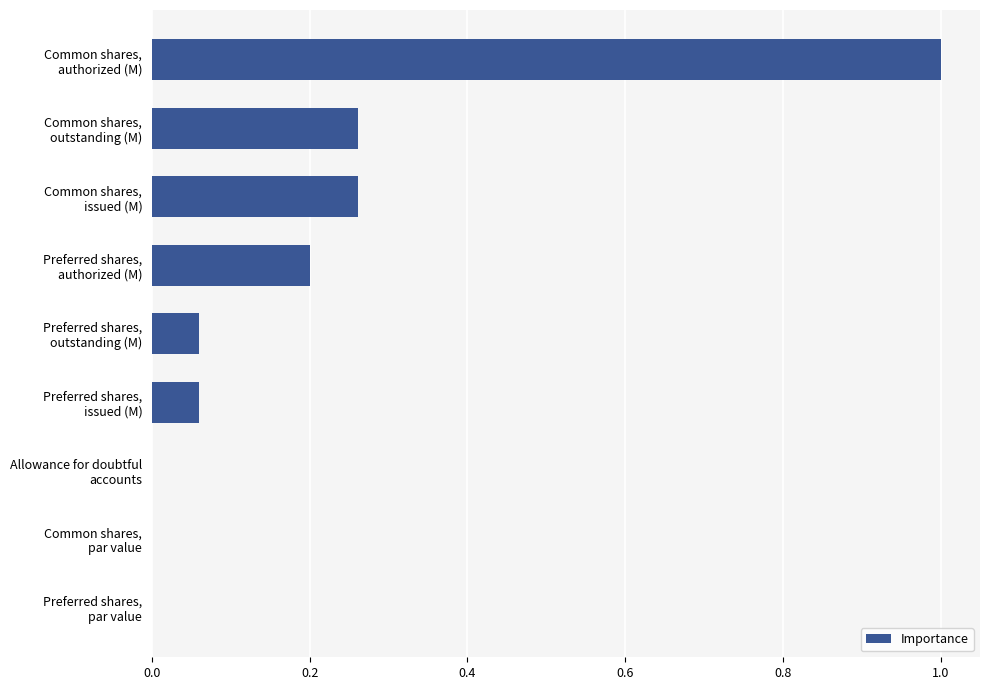

What is the maximum value shown in the chart?

1.0